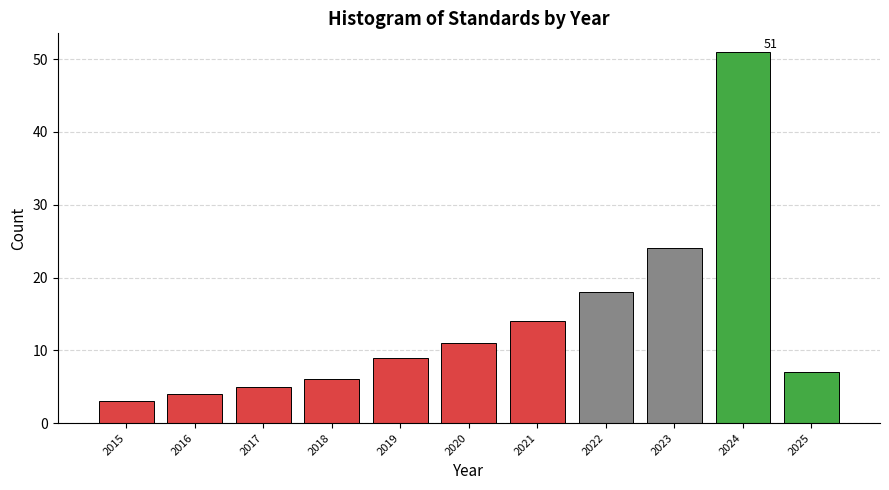

Which range on the x-axis has the tallest bar?

2023.5 to 2024.5